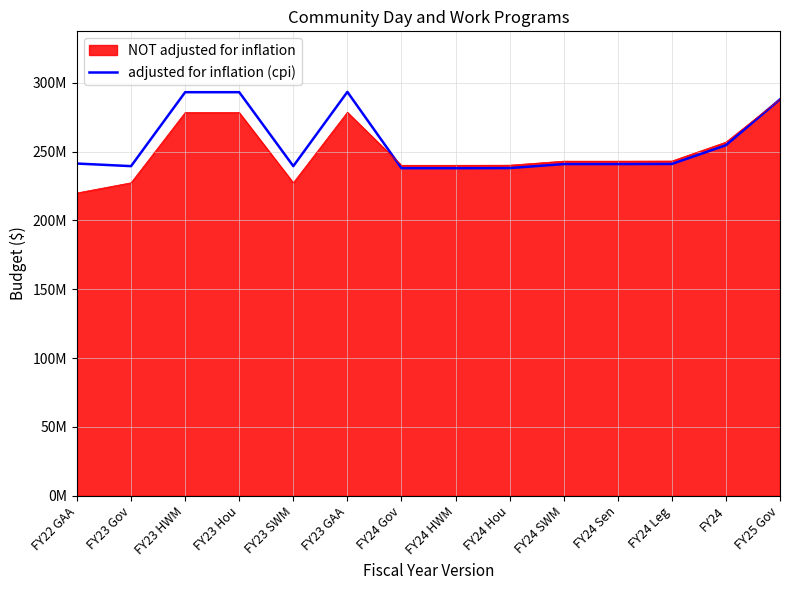

What value does the data have at FY24 Sen, to the nearest 10?

240950180